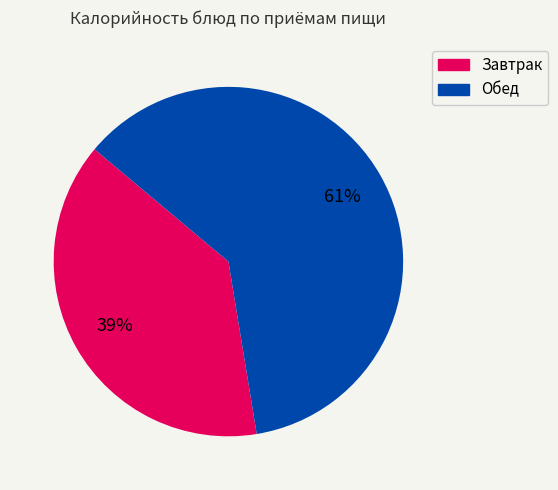

Does any single category account for the majority?

Yes